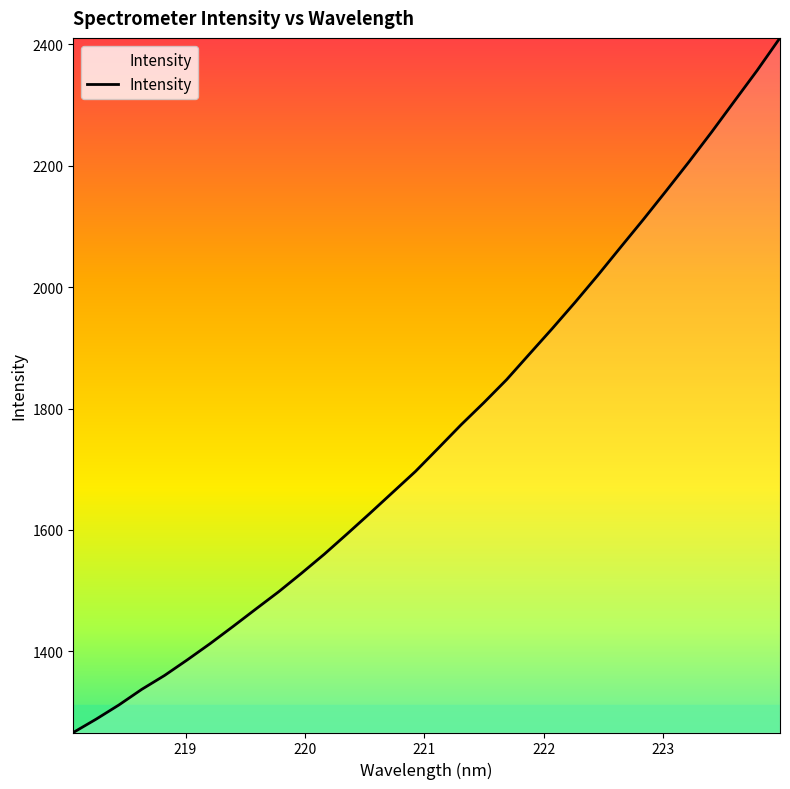

What is the greatest value displayed?

2410.8